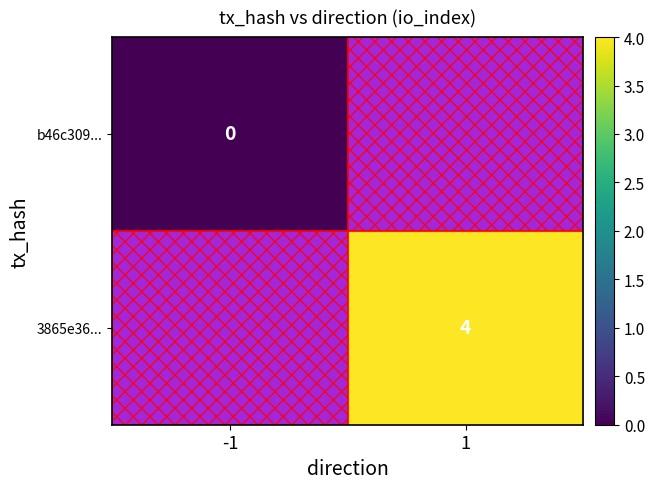

Is the value of 3865e36... at 1 greater than the value of b46c309... at -1?

Yes